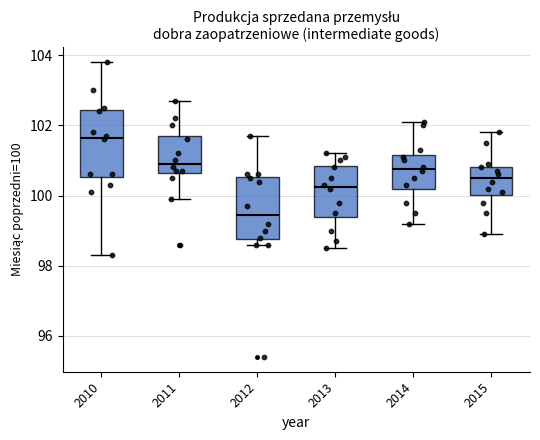

Which box's median line is the highest?

2010